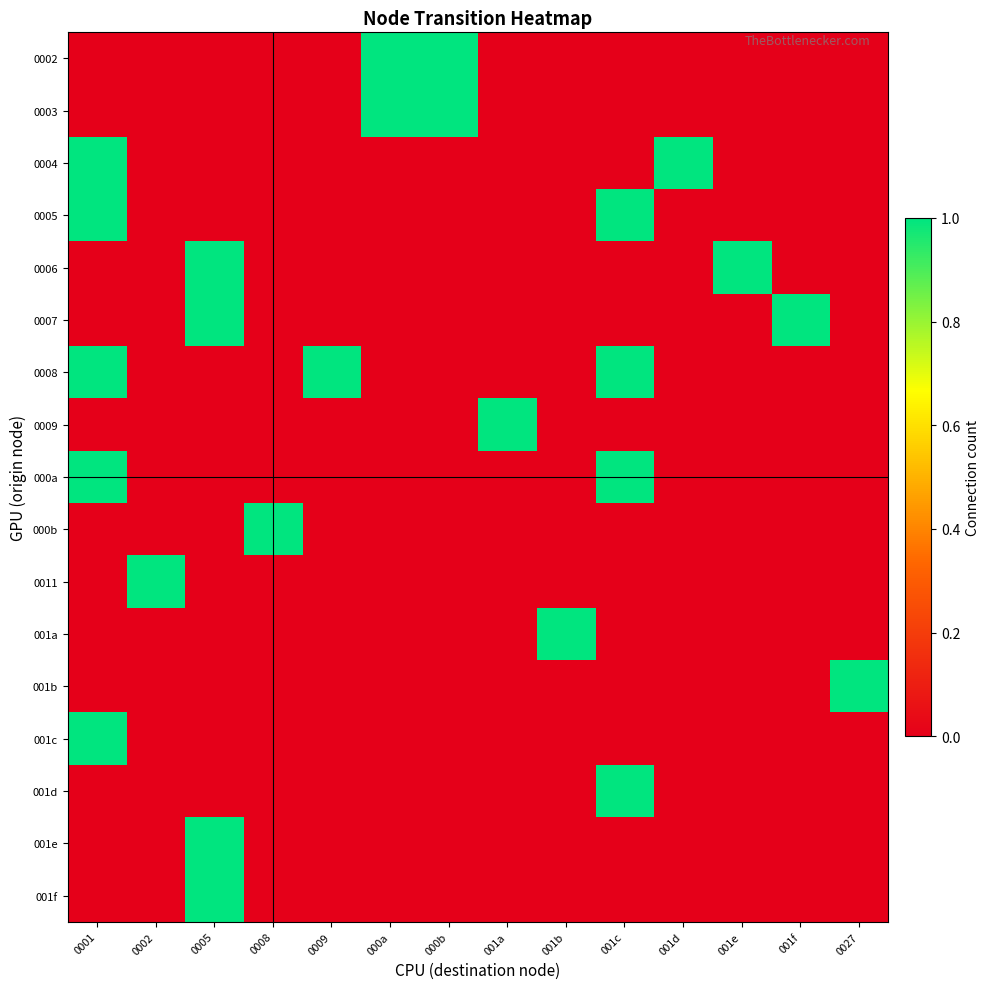

Reading right to left, extract all data points from this chart.

0002: 0027=0	001f=0	001e=0	001d=0	001c=0	001b=0	001a=0	000b=1	000a=1	0009=0	0008=0	0005=0	0002=0	0001=0
0003: 0027=0	001f=0	001e=0	001d=0	001c=0	001b=0	001a=0	000b=1	000a=1	0009=0	0008=0	0005=0	0002=0	0001=0
0004: 0027=0	001f=0	001e=0	001d=1	001c=0	001b=0	001a=0	000b=0	000a=0	0009=0	0008=0	0005=0	0002=0	0001=1
0005: 0027=0	001f=0	001e=0	001d=0	001c=1	001b=0	001a=0	000b=0	000a=0	0009=0	0008=0	0005=0	0002=0	0001=1
0006: 0027=0	001f=0	001e=1	001d=0	001c=0	001b=0	001a=0	000b=0	000a=0	0009=0	0008=0	0005=1	0002=0	0001=0
0007: 0027=0	001f=1	001e=0	001d=0	001c=0	001b=0	001a=0	000b=0	000a=0	0009=0	0008=0	0005=1	0002=0	0001=0
0008: 0027=0	001f=0	001e=0	001d=0	001c=1	001b=0	001a=0	000b=0	000a=0	0009=1	0008=0	0005=0	0002=0	0001=1
0009: 0027=0	001f=0	001e=0	001d=0	001c=0	001b=0	001a=1	000b=0	000a=0	0009=0	0008=0	0005=0	0002=0	0001=0
000a: 0027=0	001f=0	001e=0	001d=0	001c=1	001b=0	001a=0	000b=0	000a=0	0009=0	0008=0	0005=0	0002=0	0001=1
000b: 0027=0	001f=0	001e=0	001d=0	001c=0	001b=0	001a=0	000b=0	000a=0	0009=0	0008=1	0005=0	0002=0	0001=0
0011: 0027=0	001f=0	001e=0	001d=0	001c=0	001b=0	001a=0	000b=0	000a=0	0009=0	0008=0	0005=0	0002=1	0001=0
001a: 0027=0	001f=0	001e=0	001d=0	001c=0	001b=1	001a=0	000b=0	000a=0	0009=0	0008=0	0005=0	0002=0	0001=0
001b: 0027=1	001f=0	001e=0	001d=0	001c=0	001b=0	001a=0	000b=0	000a=0	0009=0	0008=0	0005=0	0002=0	0001=0
001c: 0027=0	001f=0	001e=0	001d=0	001c=0	001b=0	001a=0	000b=0	000a=0	0009=0	0008=0	0005=0	0002=0	0001=1
001d: 0027=0	001f=0	001e=0	001d=0	001c=1	001b=0	001a=0	000b=0	000a=0	0009=0	0008=0	0005=0	0002=0	0001=0
001e: 0027=0	001f=0	001e=0	001d=0	001c=0	001b=0	001a=0	000b=0	000a=0	0009=0	0008=0	0005=1	0002=0	0001=0
001f: 0027=0	001f=0	001e=0	001d=0	001c=0	001b=0	001a=0	000b=0	000a=0	0009=0	0008=0	0005=1	0002=0	0001=0